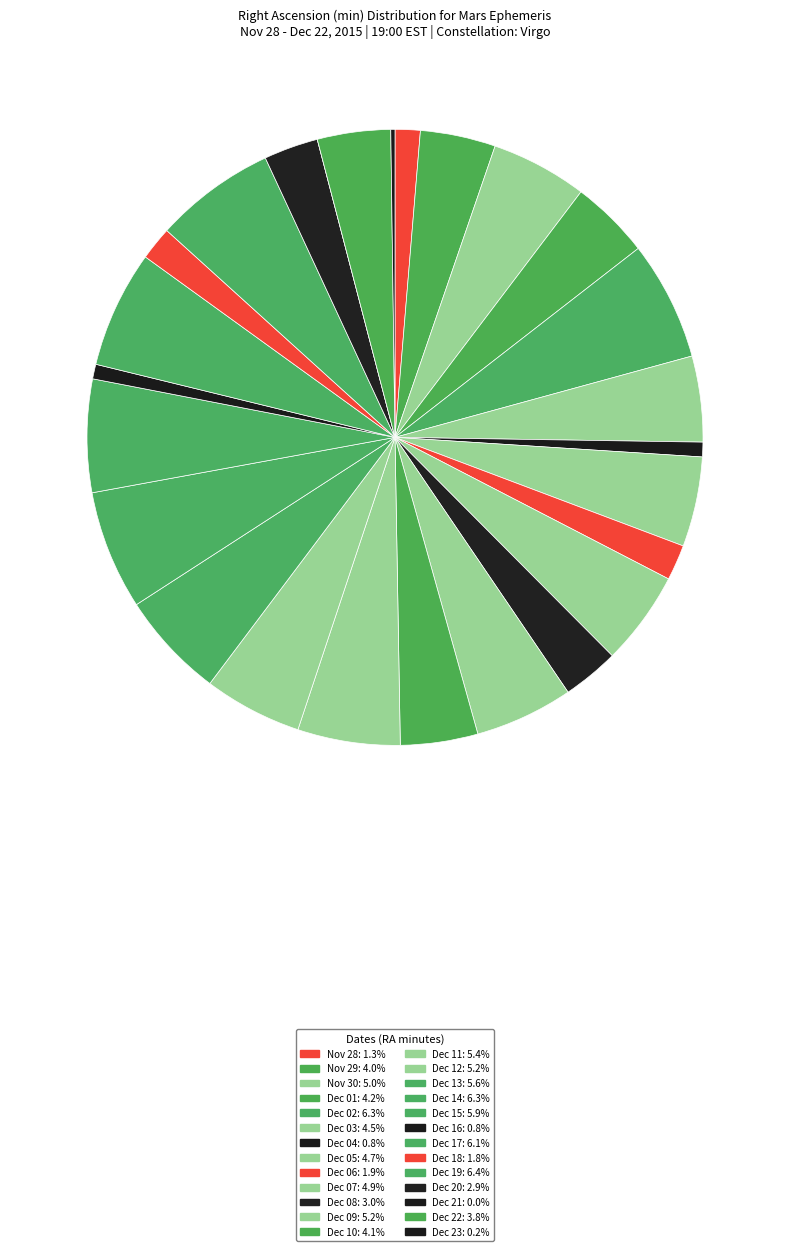

What percentage is the Dec 17 slice, to the nearest percent?

6%